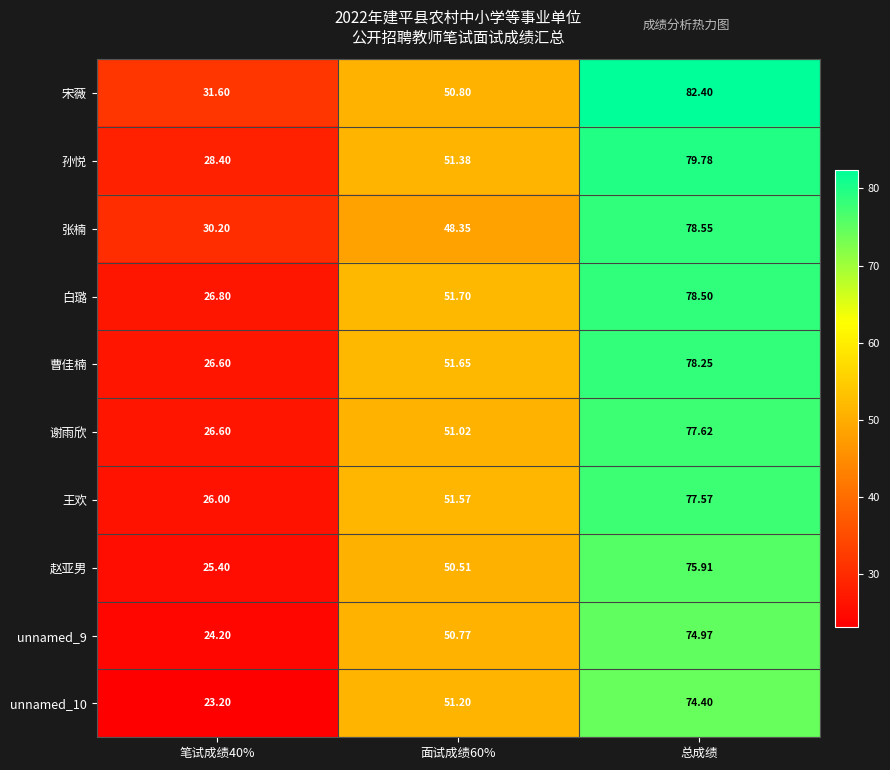

List the series in order of their peak value, highest first.

宋薇, 孙悦, 张楠, 白璐, 曹佳楠, 谢雨欣, 王欢, 赵亚男, unnamed_9, unnamed_10